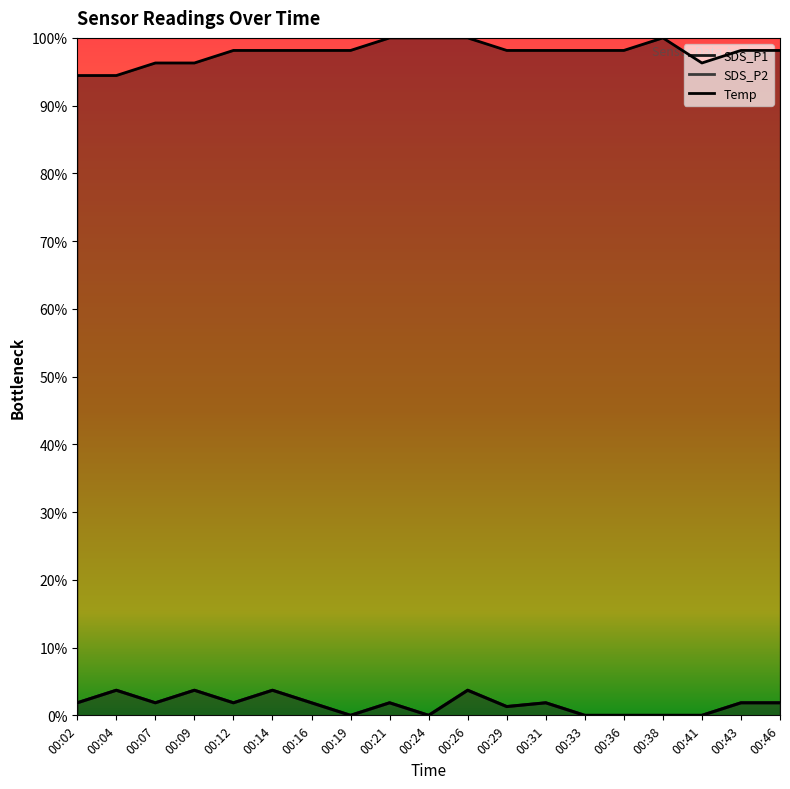

Does the chart display data point markers on the line(s)?

No